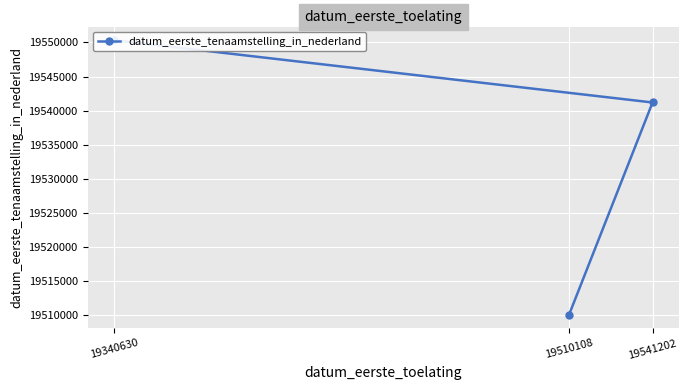

The chart shows a value of 19550324 at 19340630. True or false?

True